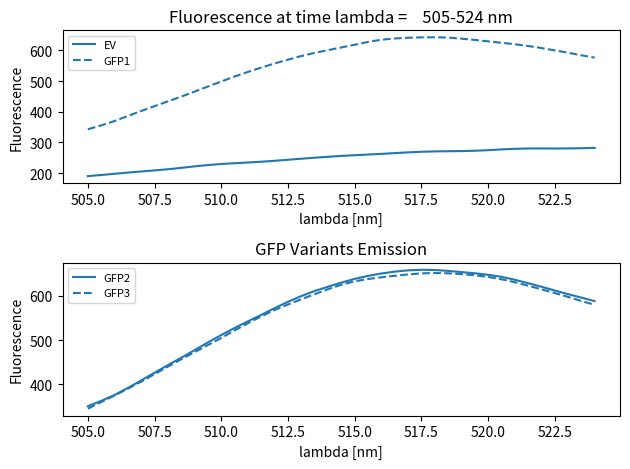

What is the lowest value of the GFP1 series?

342.9